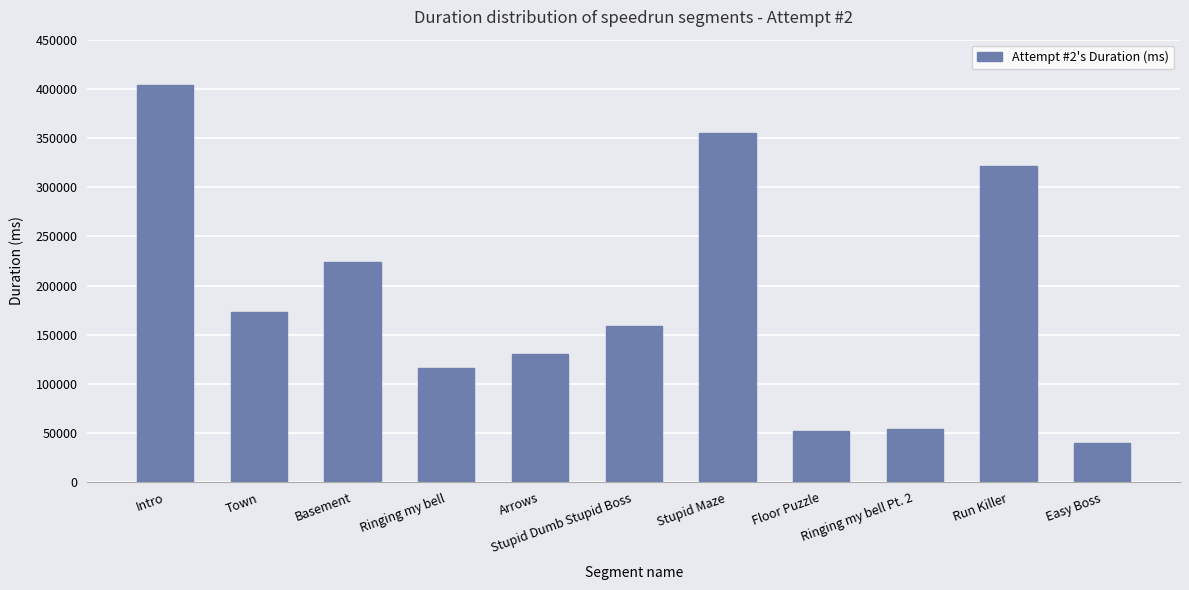

Are the bars grouped side by side (vs. stacked)?

No